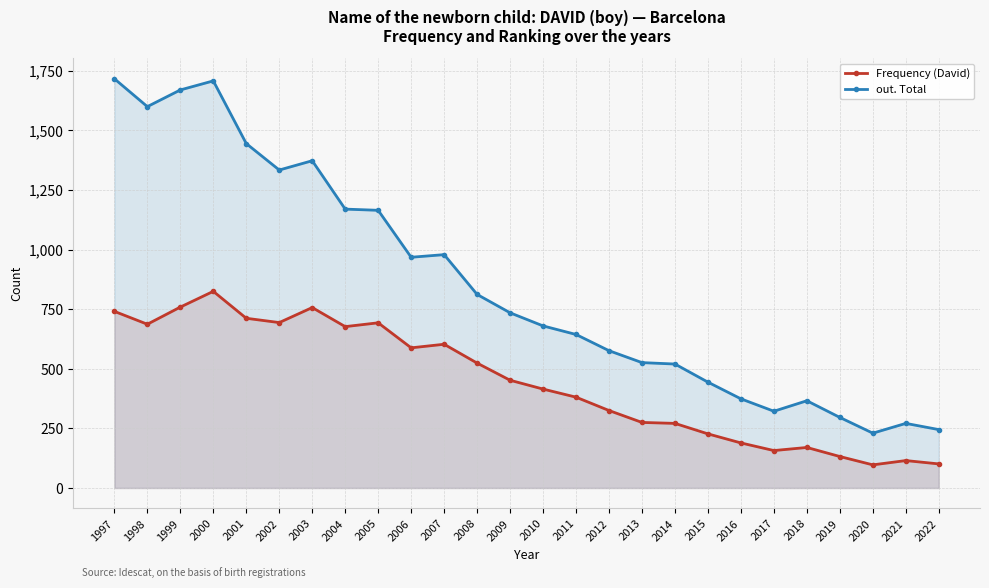

The value of Frequency (David) at 1999 is 244. True or false?

False